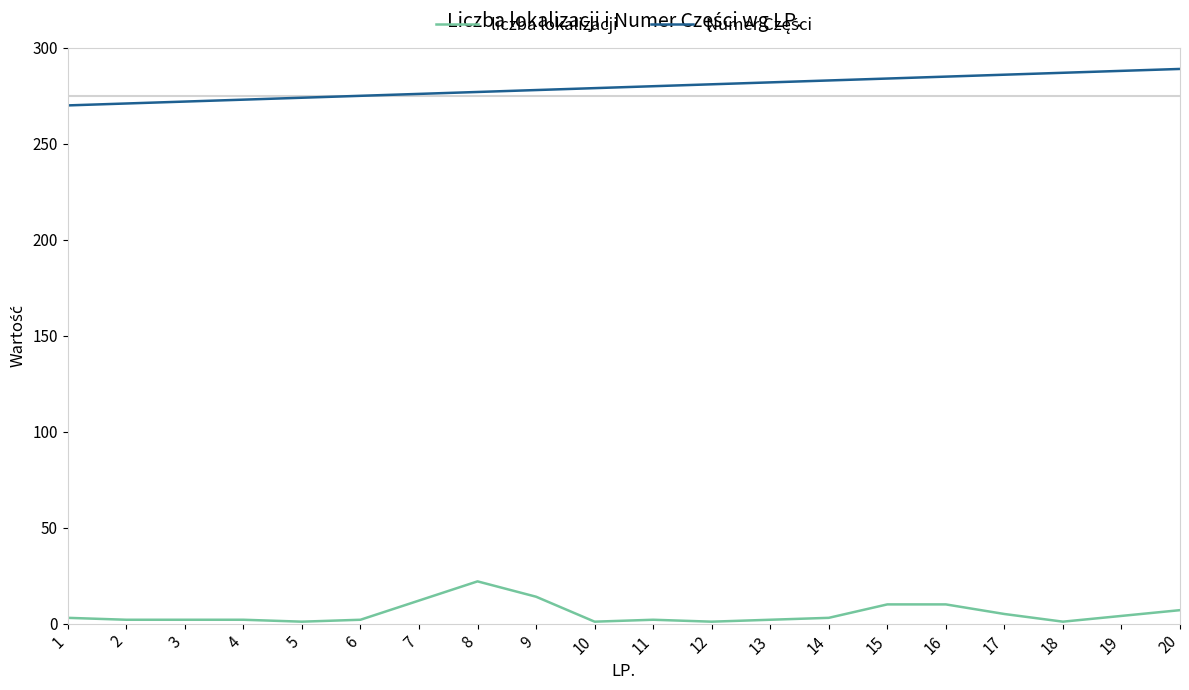

Which category has the highest value in the liczba lokalizacji series?

8